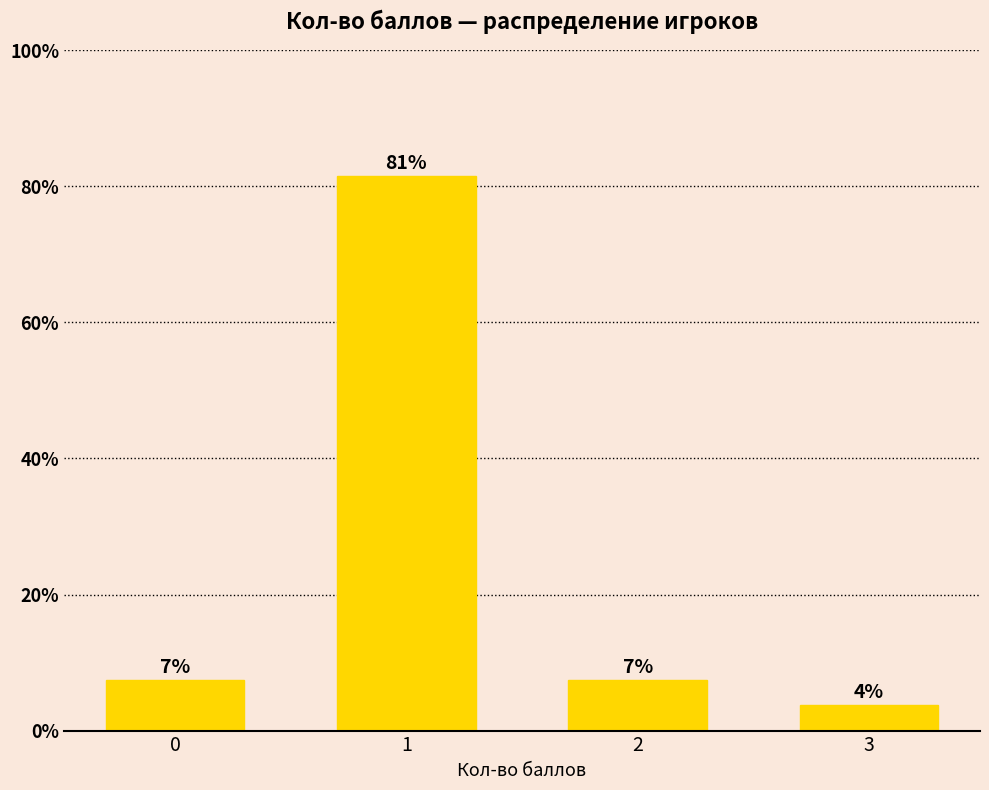

What is the difference between the maximum and minimum values?

77.8